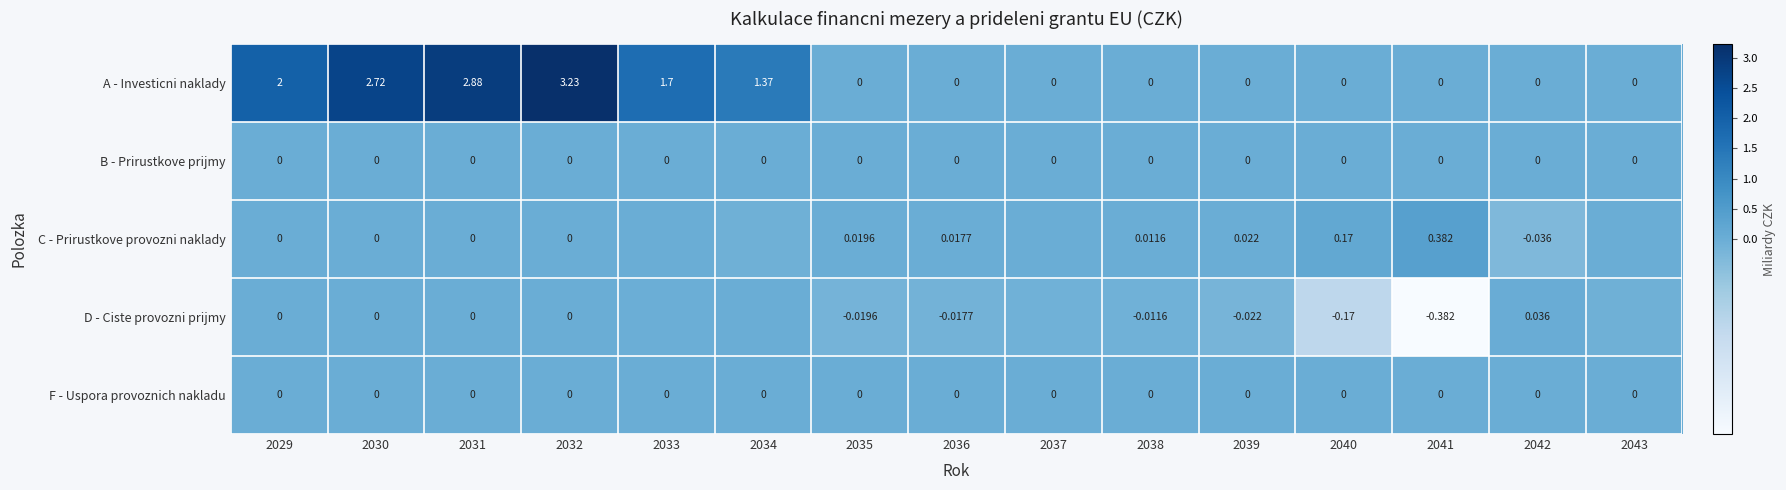

Is the value of C - Prirustkove provozni naklady at 2036 greater than the value of D - Ciste provozni prijmy at 2031?

Yes